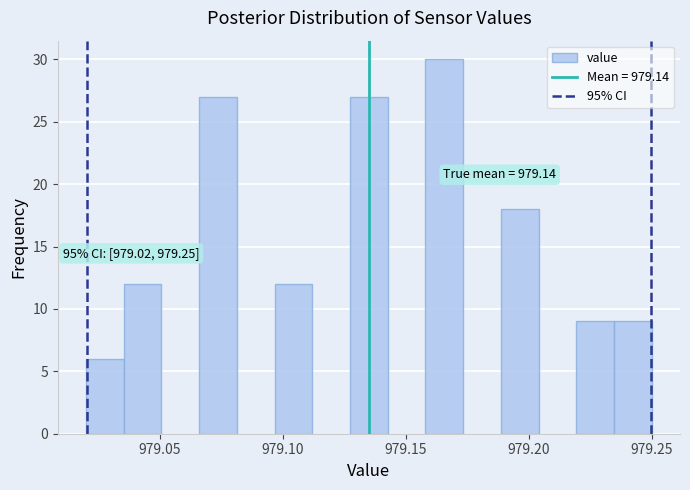

Read against the x-axis, roughly where is the centre of the tallest bar?

979.165